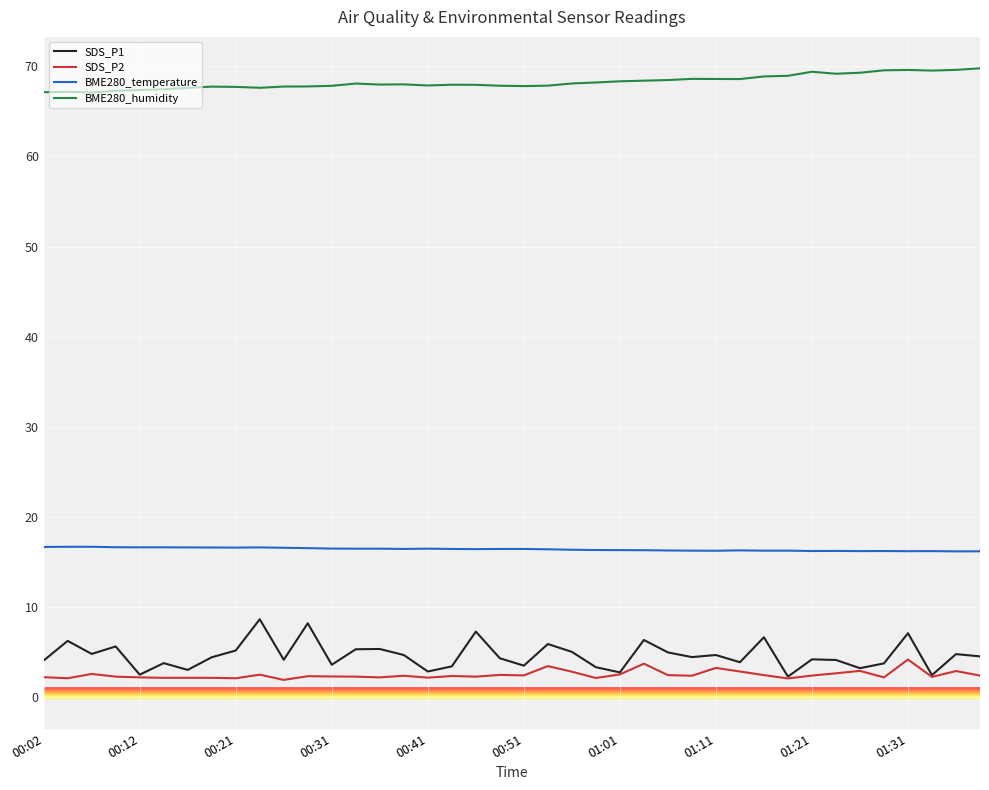

True or false: BME280_temperature and BME280_humidity cross at least once.

False